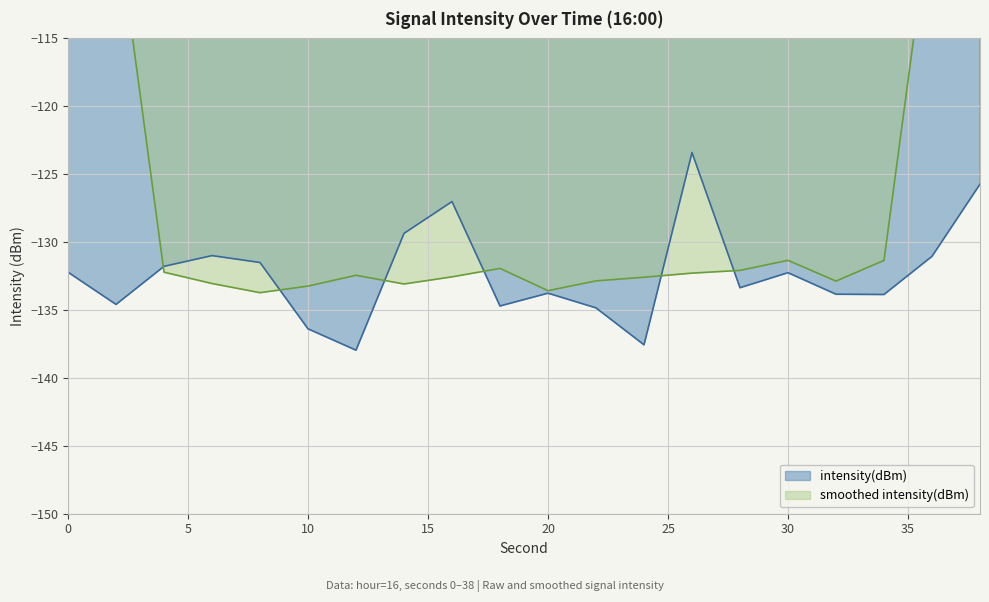

What is the difference between the maximum and minimum values?

14.6